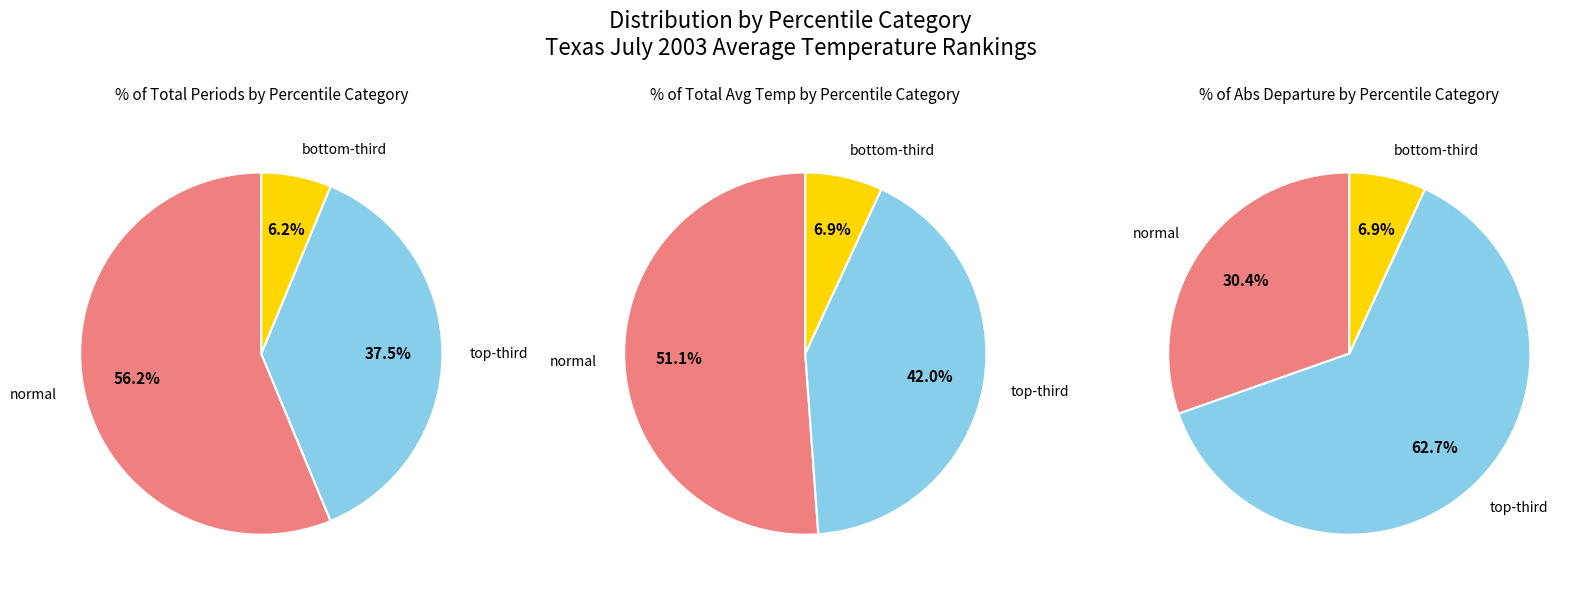

What is the smallest slice in the pie chart?

bottom-third